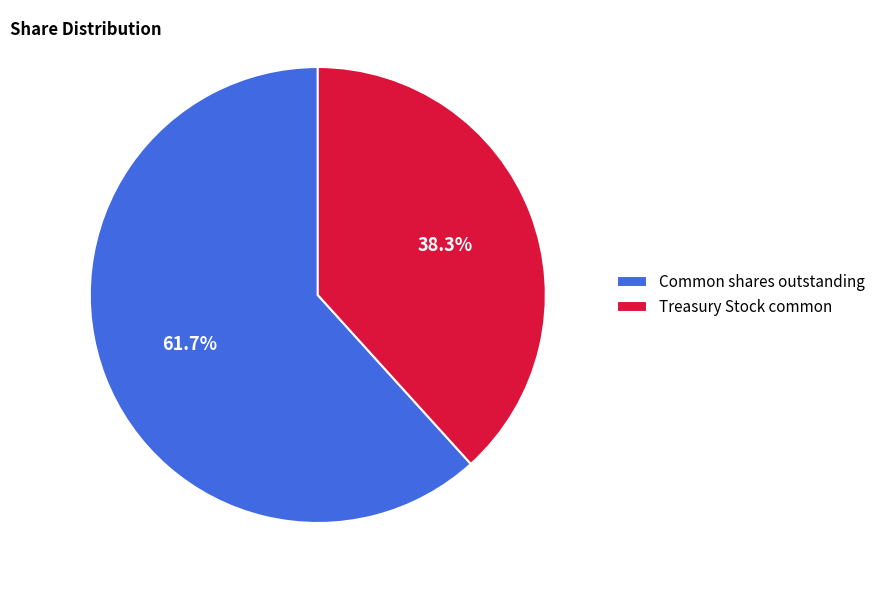

True or false: Common shares outstanding accounts for 72% of the total.

False